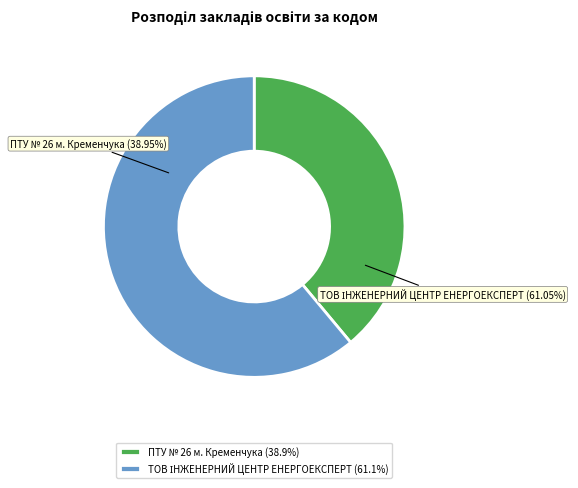

To the nearest percent, what portion does ПТУ № 26 м. Кременчука represent?

39%